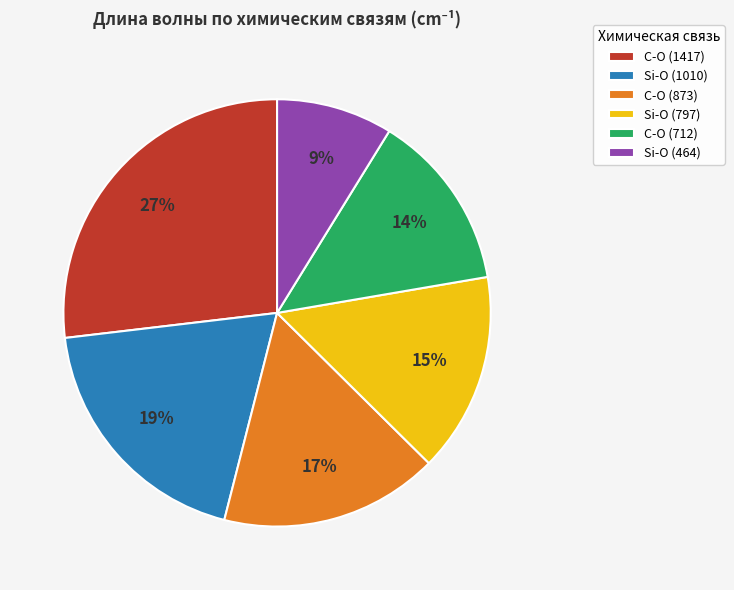

Which category has the biggest portion of the pie?

C-O (1417)